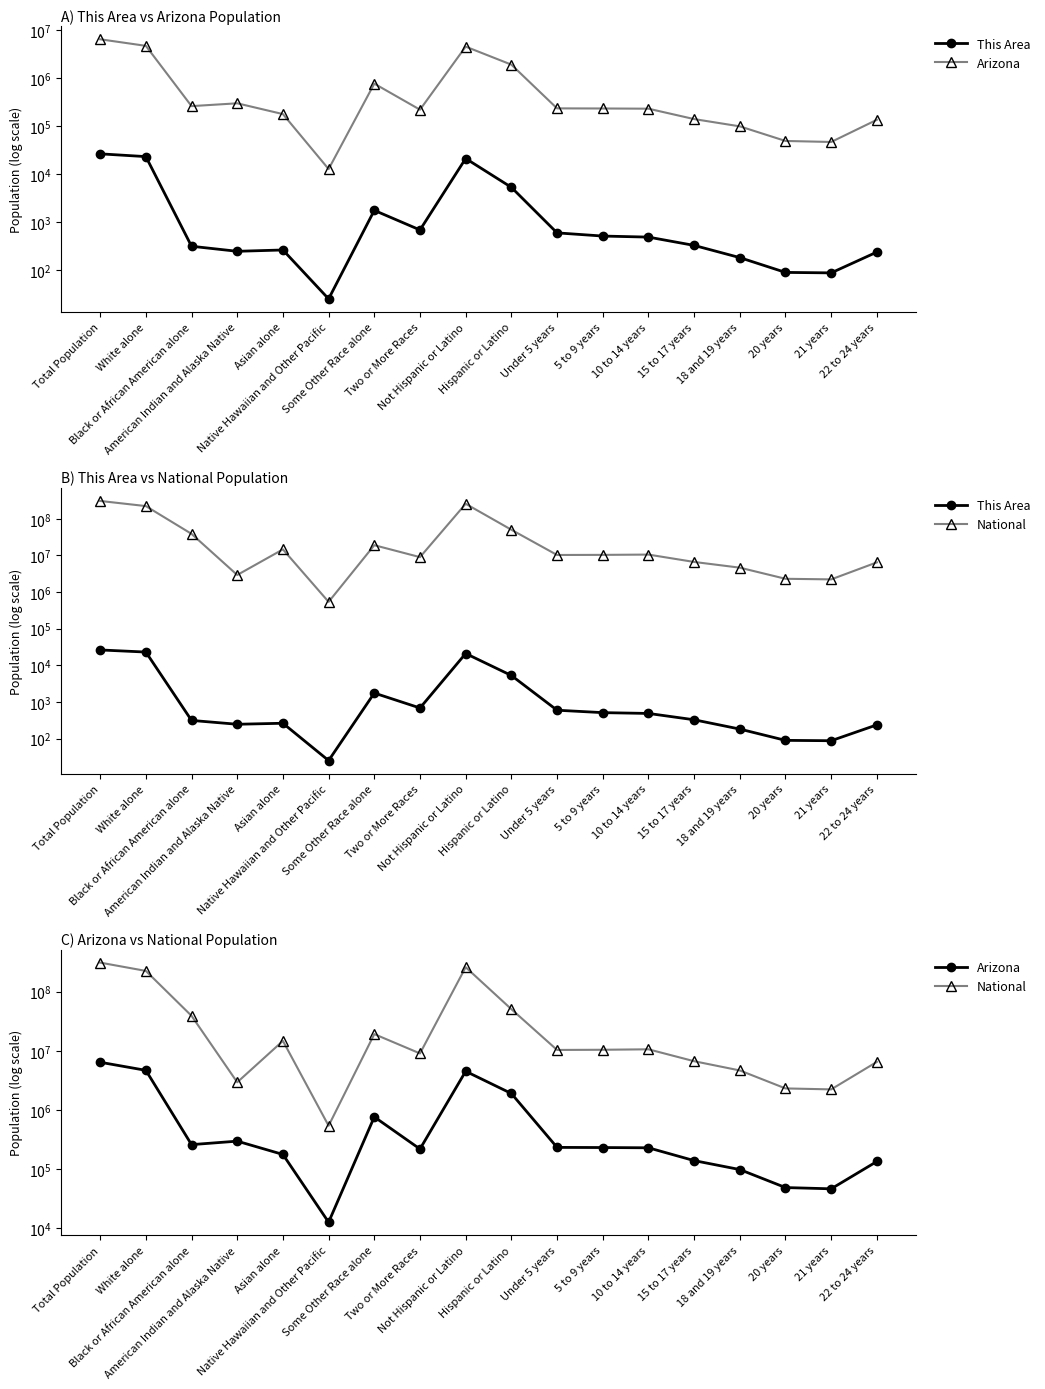

What is the average value of the National series?

54435744